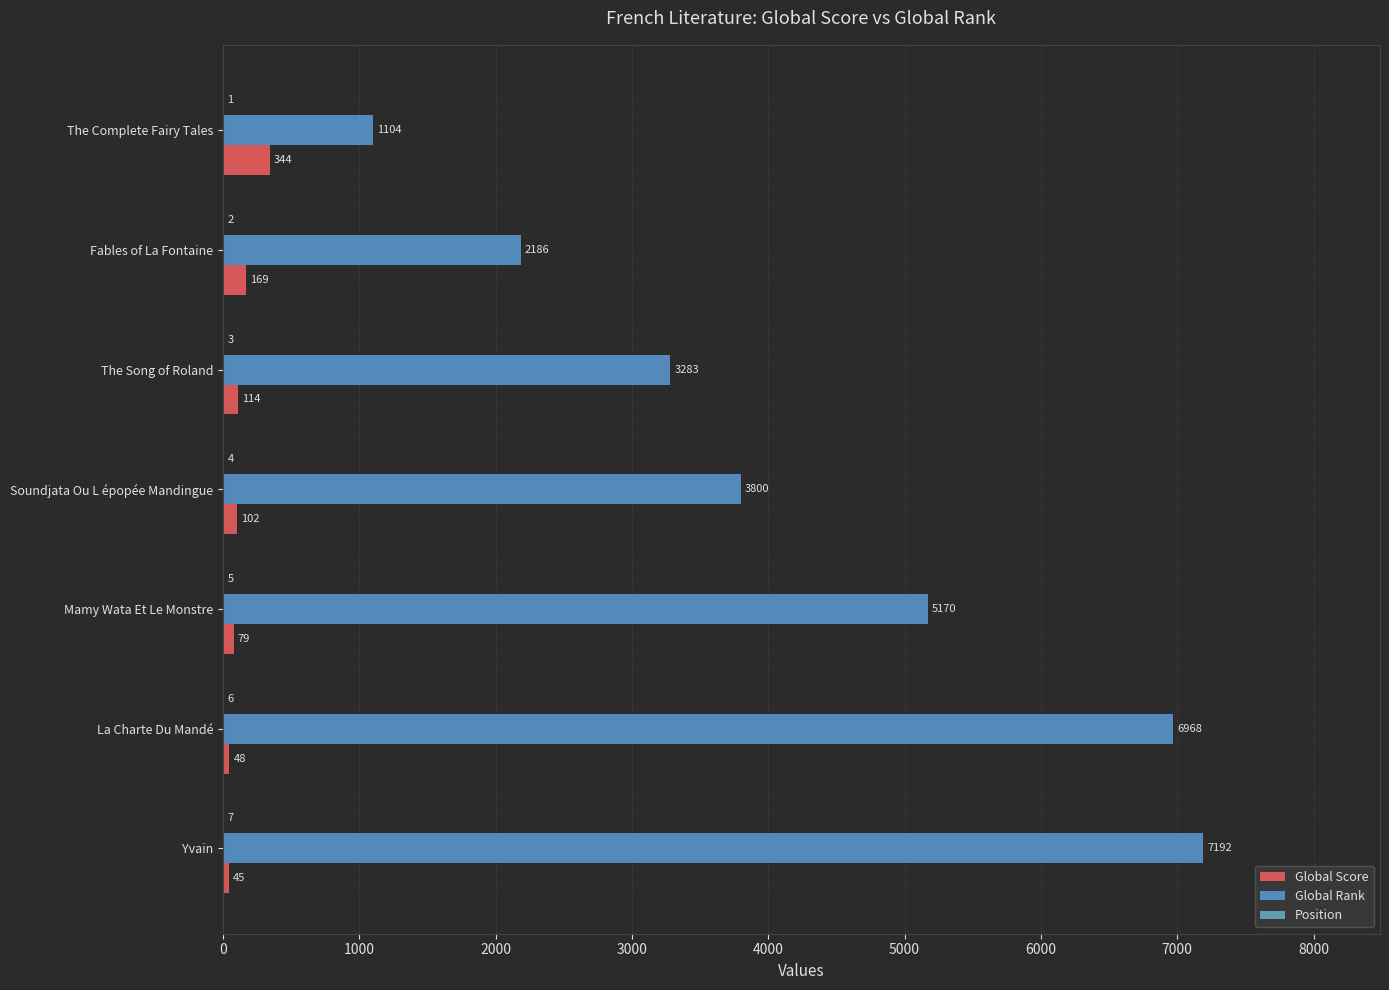

How many series are shown in this chart?

3